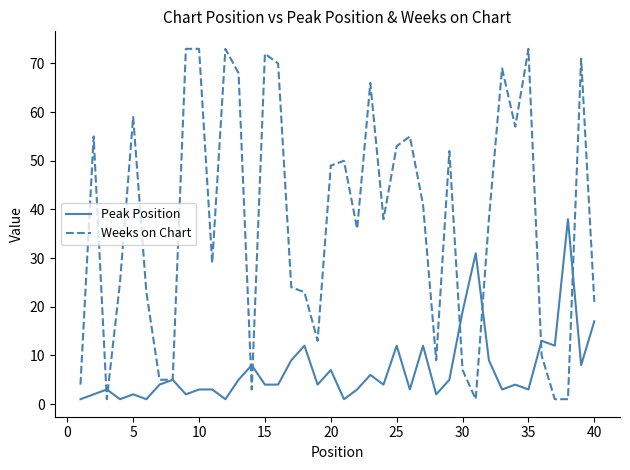

Which series has the widest spread of values?

Weeks on Chart